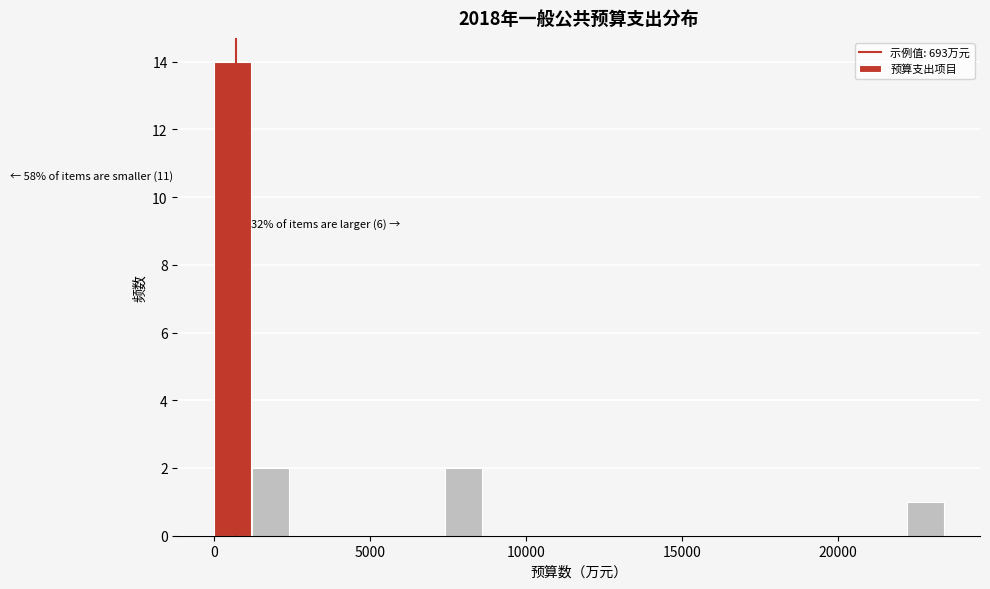

Around what value on the x-axis is the tallest bar? Give the approximate position of its centre, as read against the axis.

500